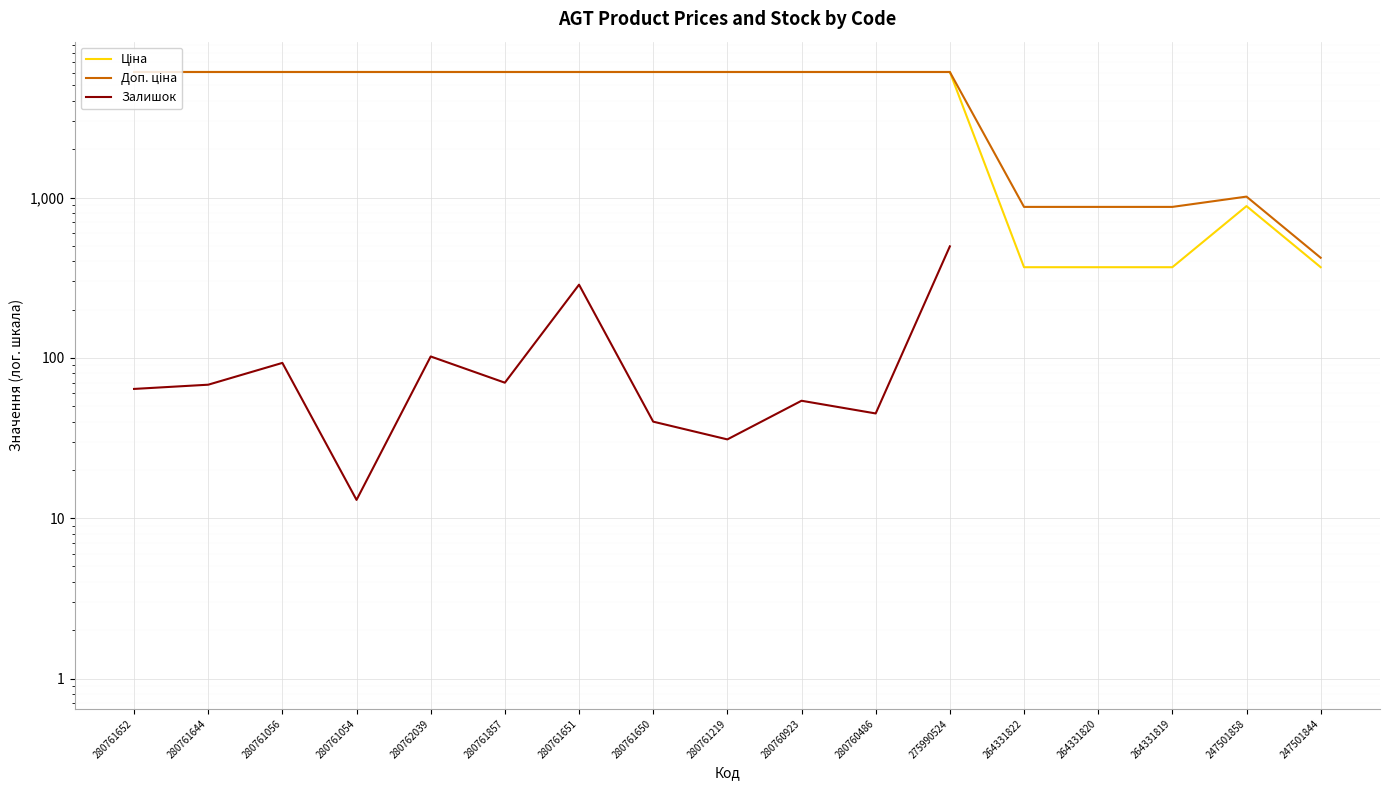

Rank the series at 280761054 from lowest to highest value.

Залишок, Ціна, Доп. ціна